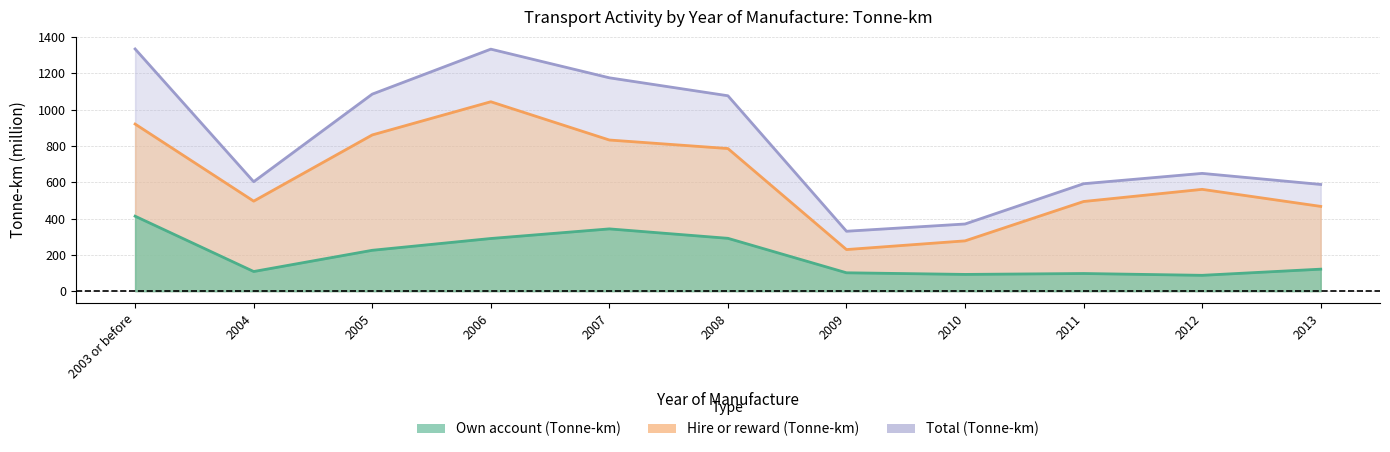

True or false: Total (Tonne-km) and Hire or reward (Tonne-km) intersect in this chart.

False